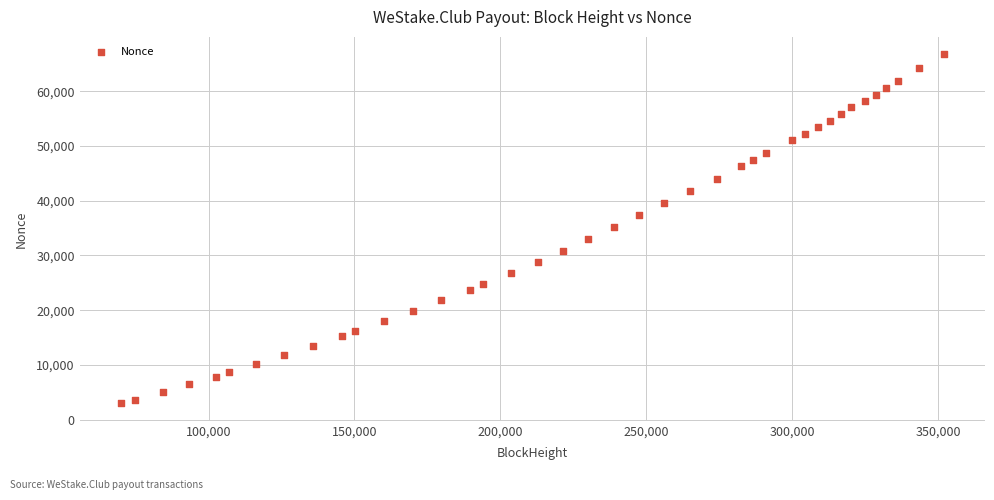

What is the range of X values (max minus min)?

282086